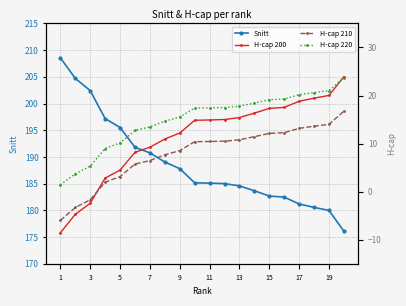

The Snitt series shows 181.2 at 17. True or false?

True